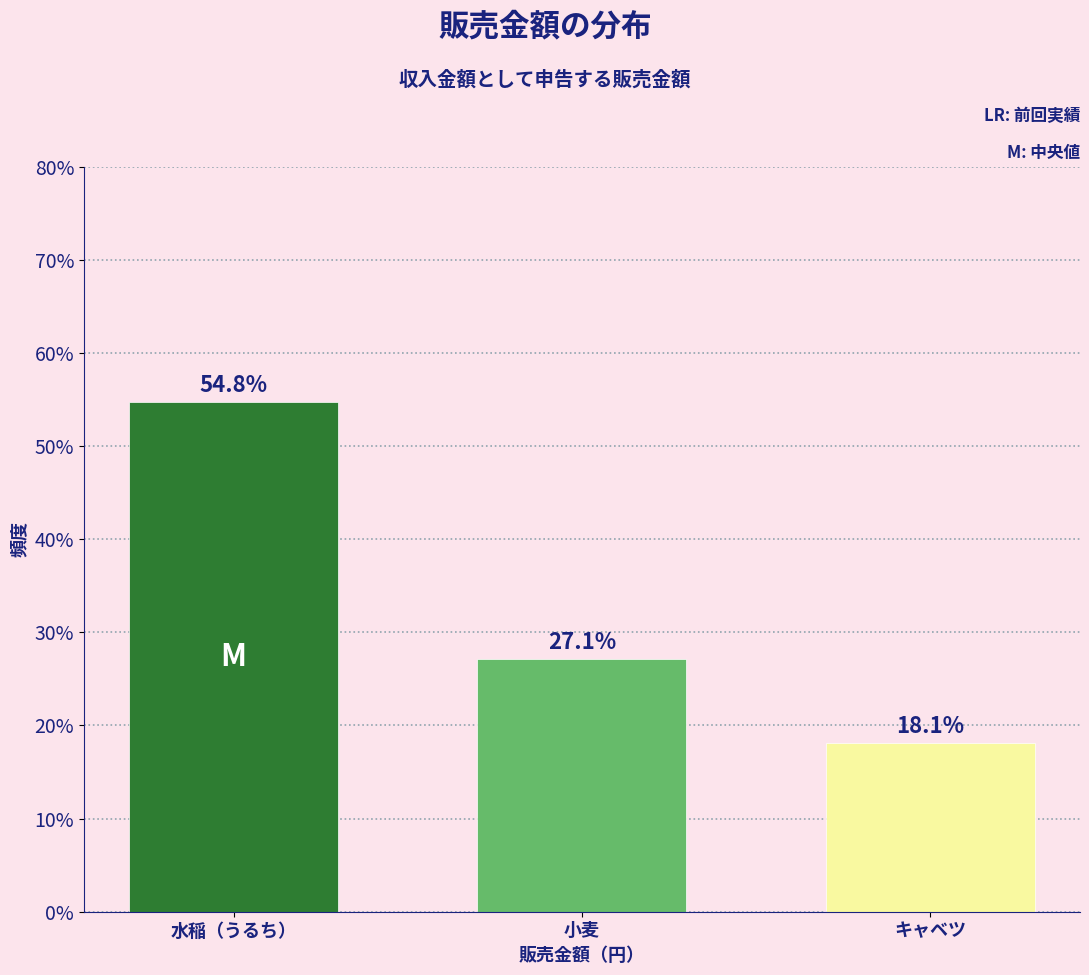

Reading right to left, extract all data points from this chart.

キャベツ=18.1	小麦=27.1	水稲（うるち）=54.8